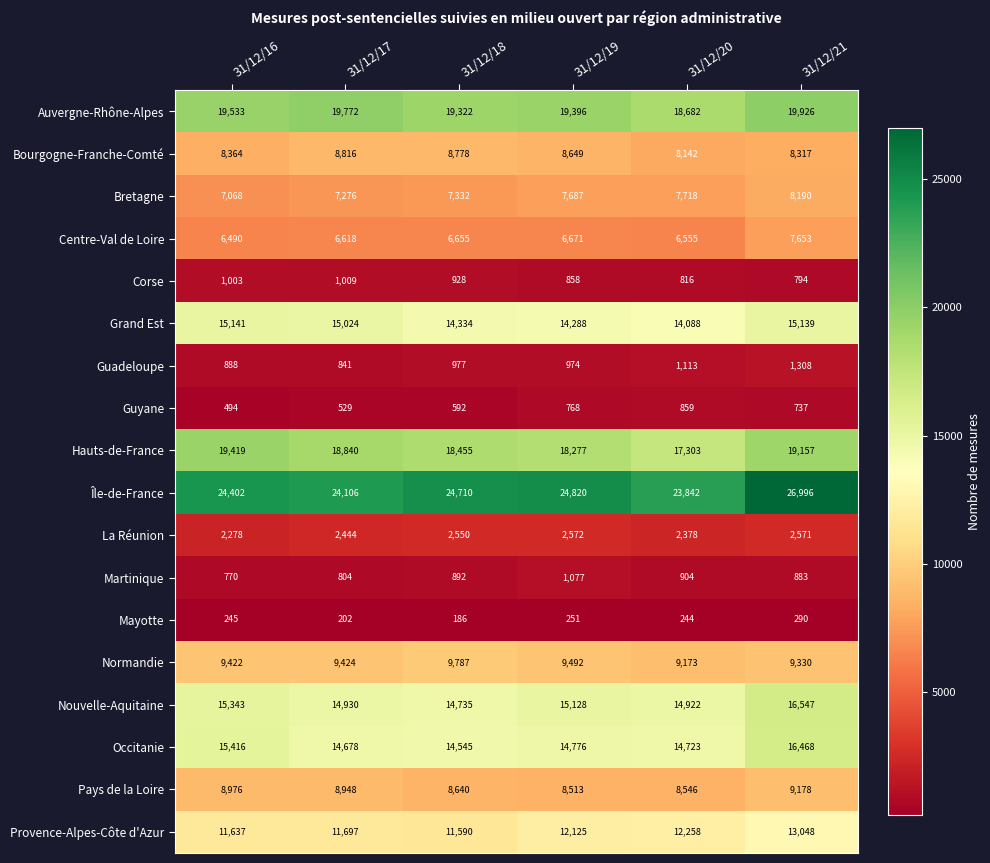

Which series changed the most between 31/12/19 and 31/12/20?

Île-de-France